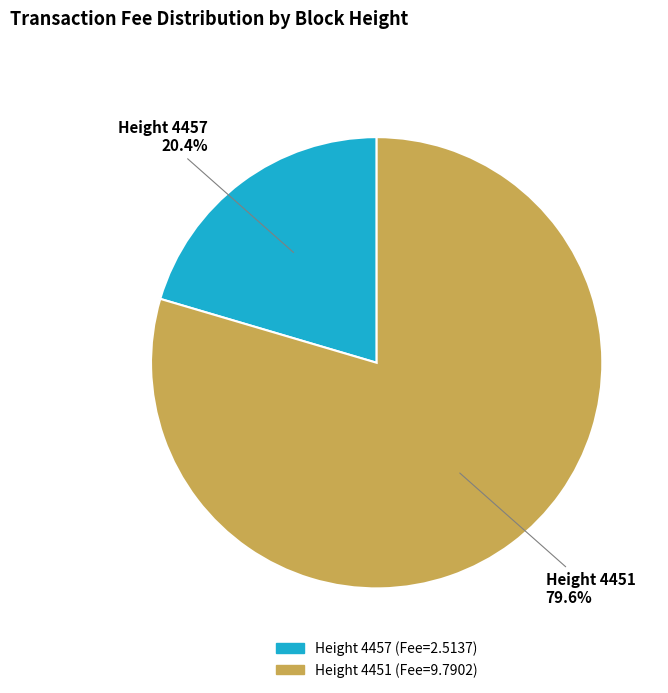

Does any single category account for the majority?

Yes